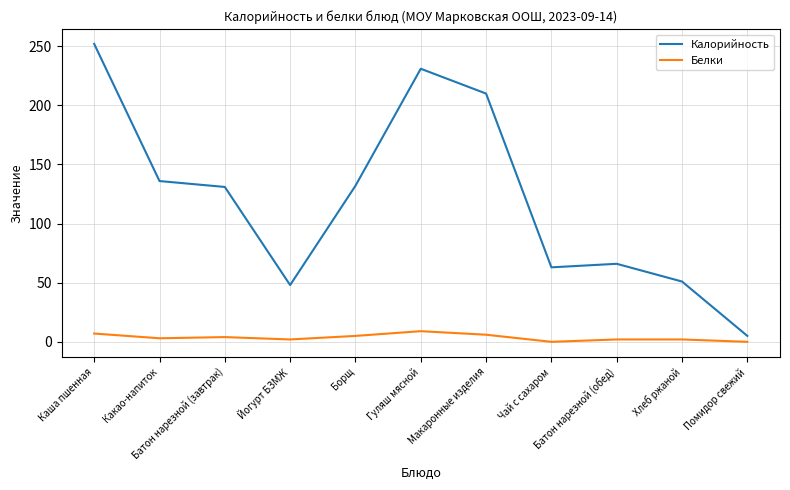

At which category does the chart reach its peak across all series?

Каша пшенная